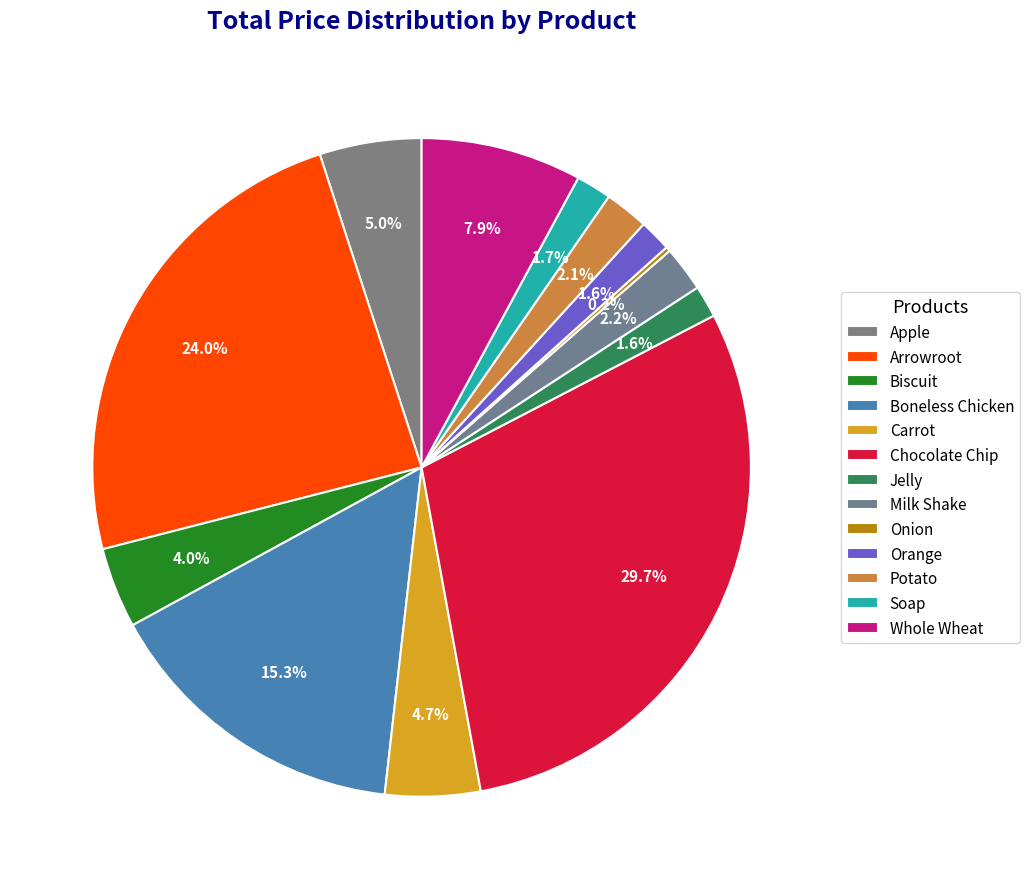

How many segments does this pie chart have?

13